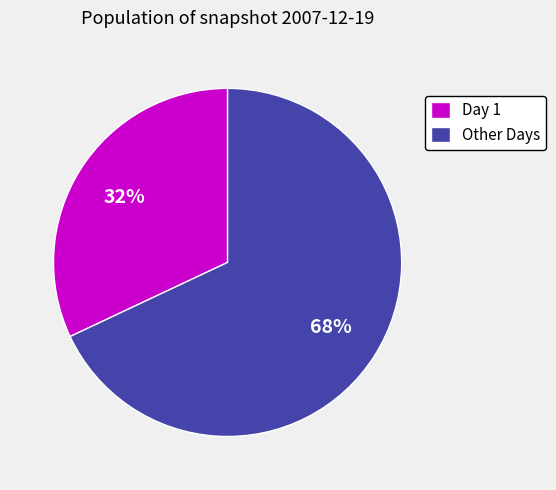

Is the sum of Other Days and Day 1 greater than half?

Yes